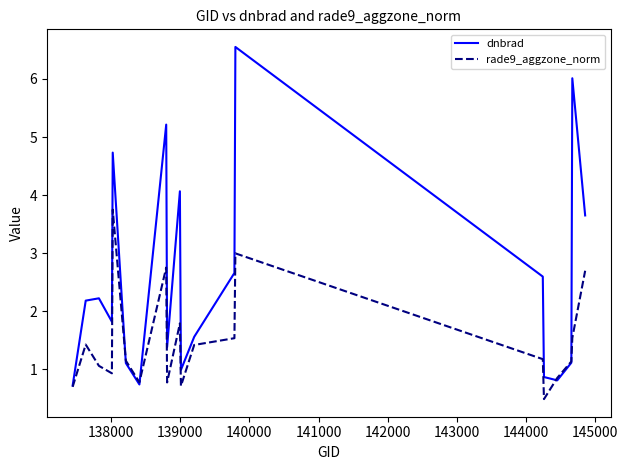

Rank the series by their average value, from highest to lowest.

dnbrad, rade9_aggzone_norm